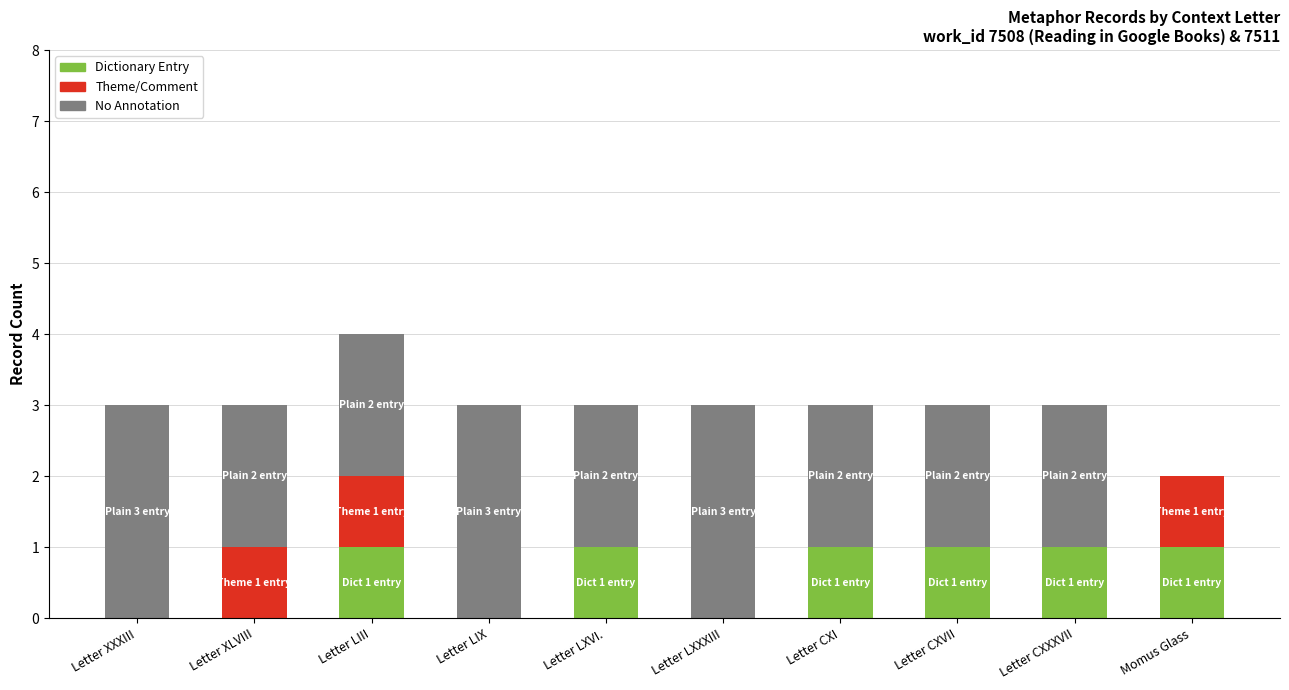

At which category is the sum across all series the highest?

Letter LIII